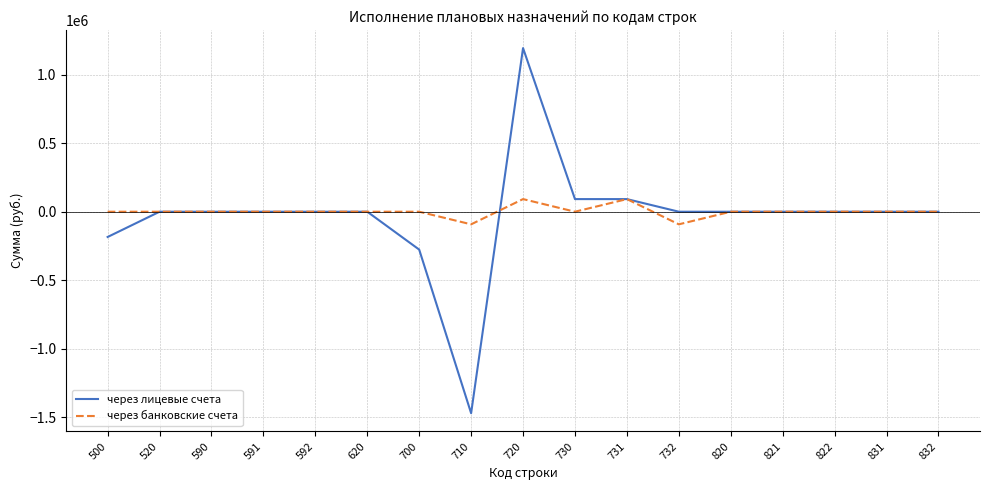

The value of через лицевые счета at 831 is 0.0. True or false?

True